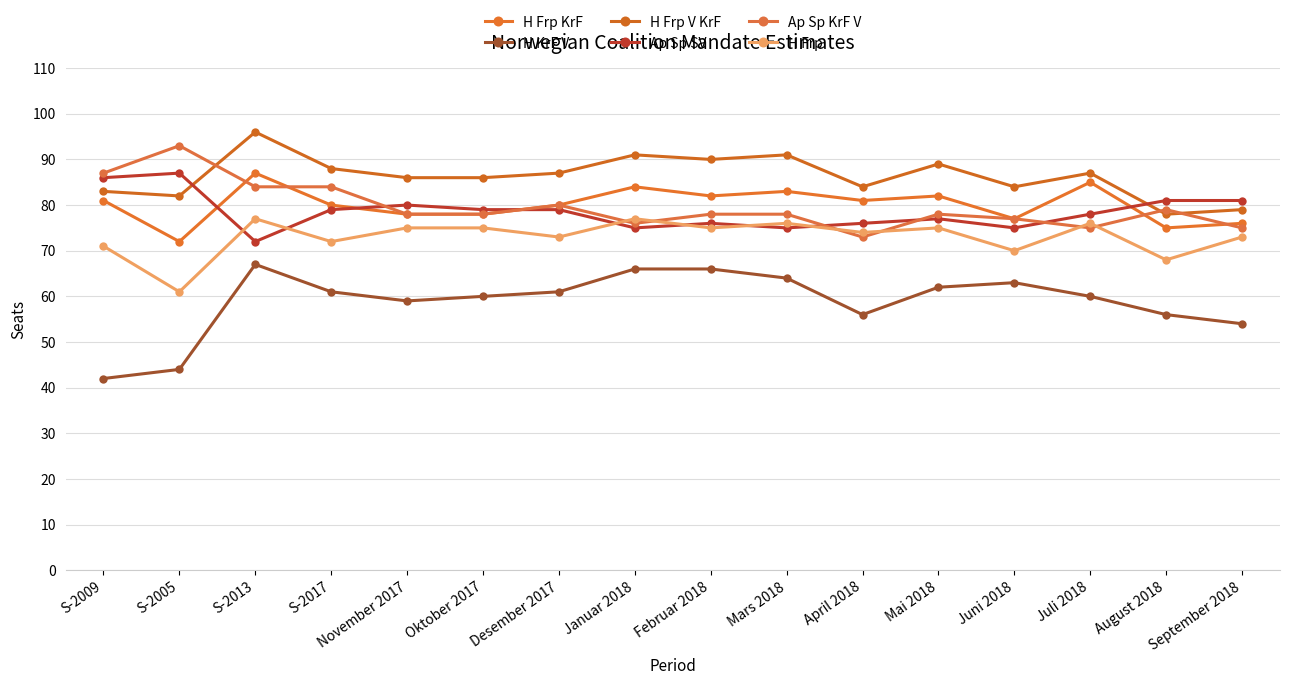

Which series has the widest spread of values?

H KrF V